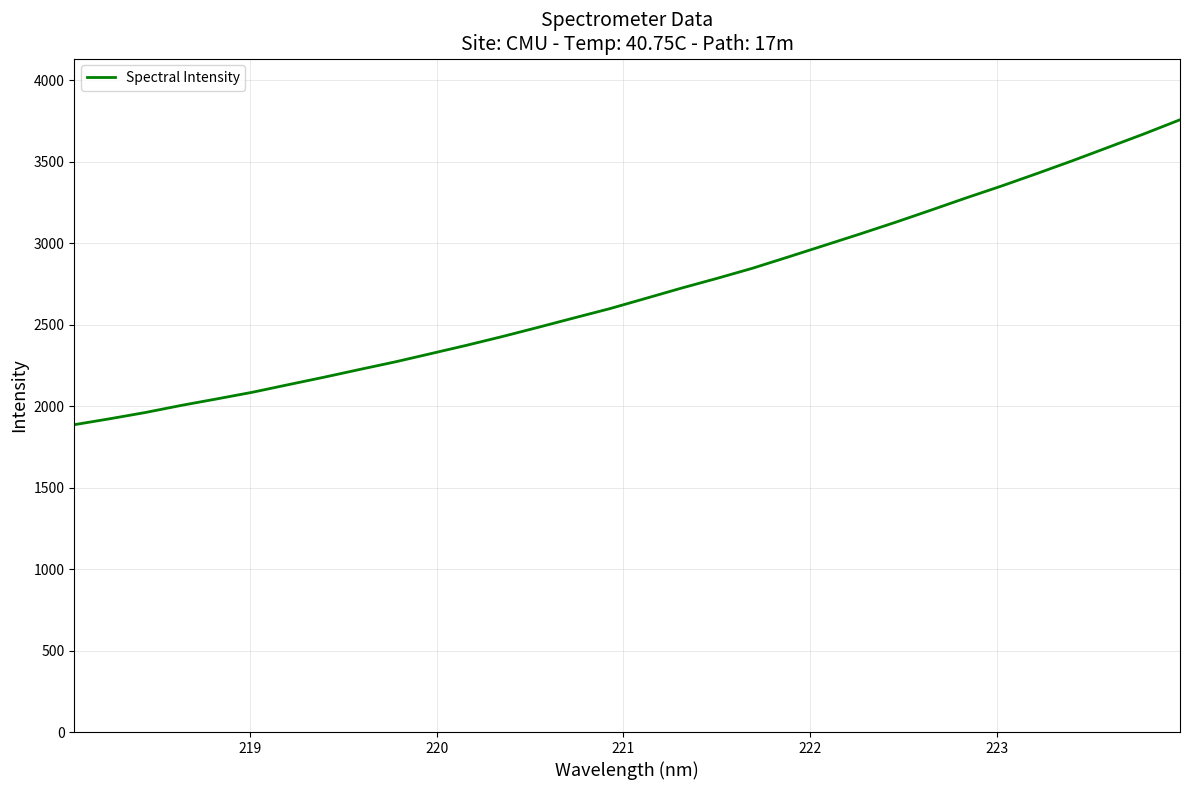

How many categories are shown in the chart?

32